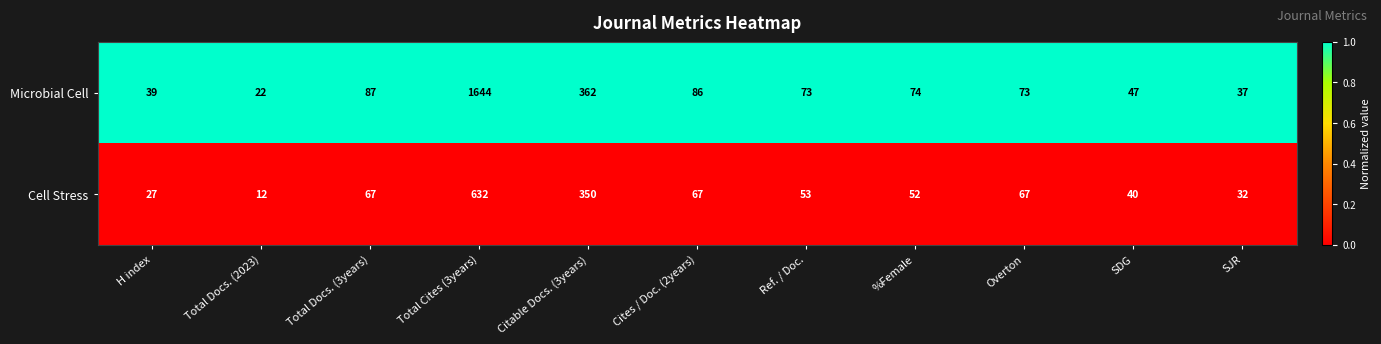

What is the spread (max minus min) of values at Total Cites (3years)?

1012